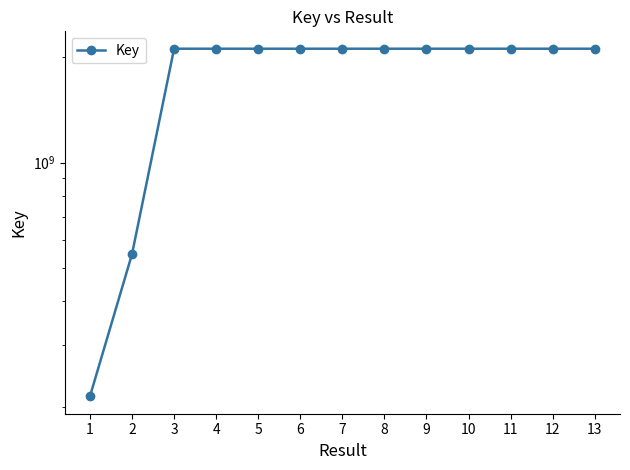

Reading left to right, list all the values displayed in this chart.

1=213961031	2=546564078	3=2117886405	4=2117885923	5=2117885724	6=2117882042	7=2117889518	8=2117892215	9=2117882068	10=2117883553	11=2117892775	12=2117891799	13=2117886444